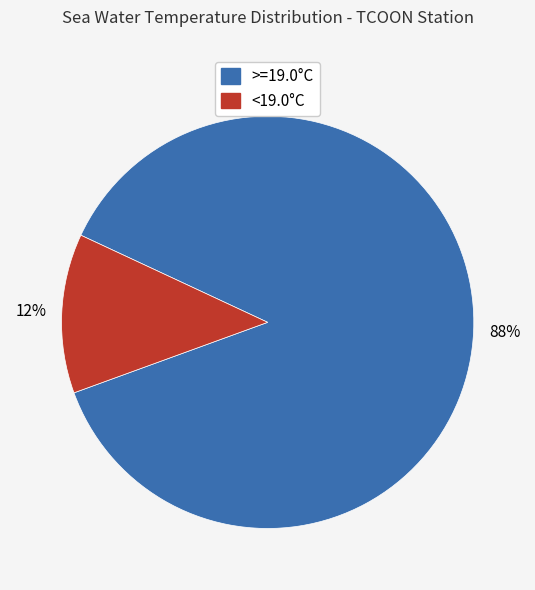

Between >=19.0°C and <19.0°C, which is larger?

>=19.0°C